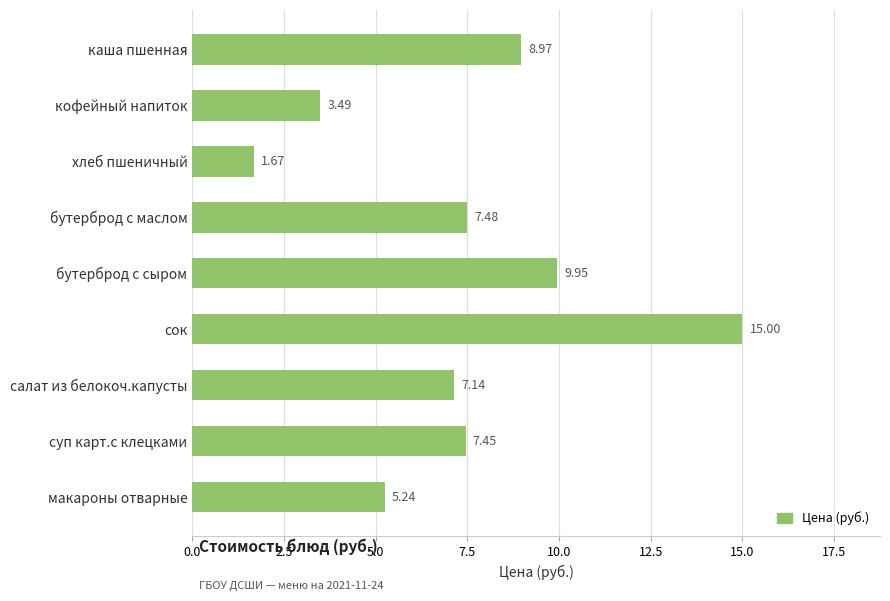

What is the sum of all values?

66.4